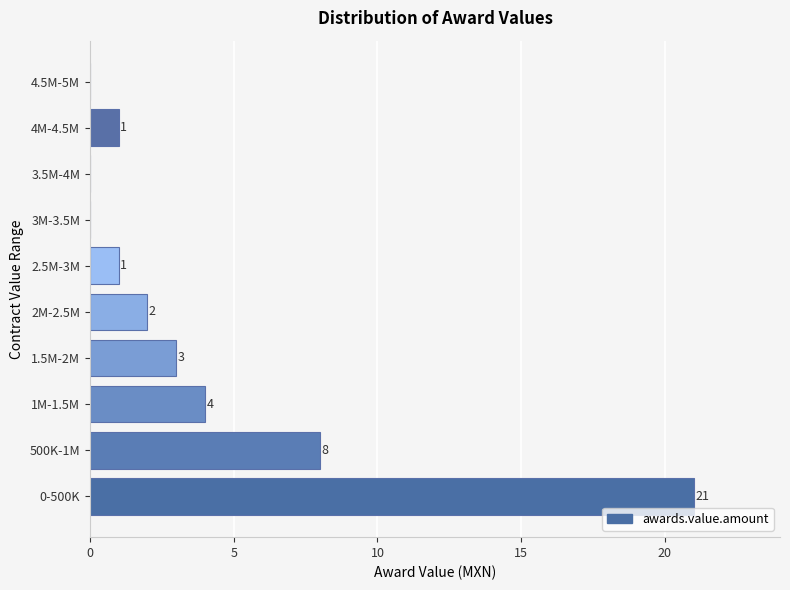

Reading bottom to top, list all the values displayed in this chart.

0-500K=21	500K-1M=8	1M-1.5M=4	1.5M-2M=3	2M-2.5M=2	2.5M-3M=1	3M-3.5M=0	3.5M-4M=0	4M-4.5M=1	4.5M-5M=0